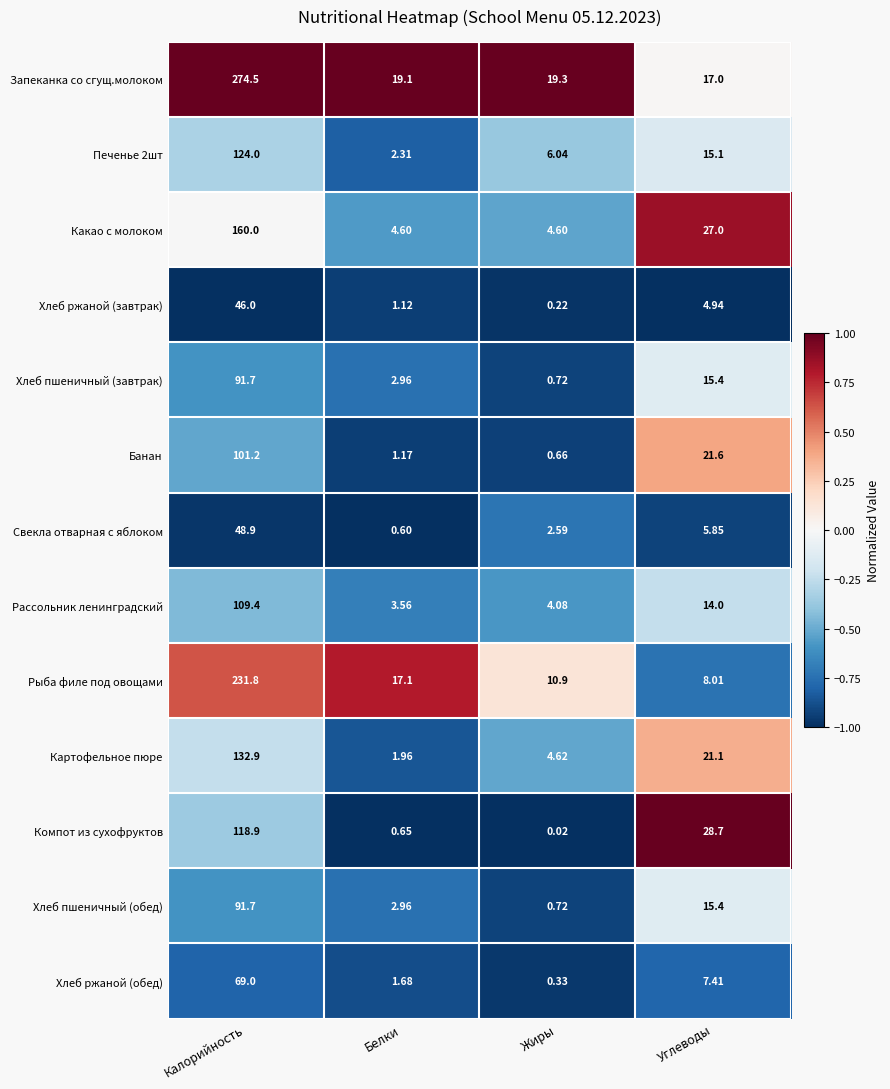

At which category is the sum across all series the highest?

Калорийность